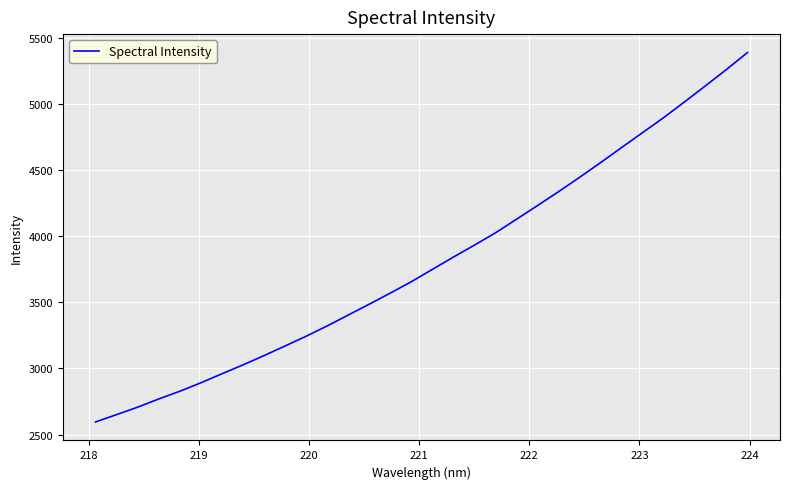

What is the difference between the maximum and minimum values?

2791.0